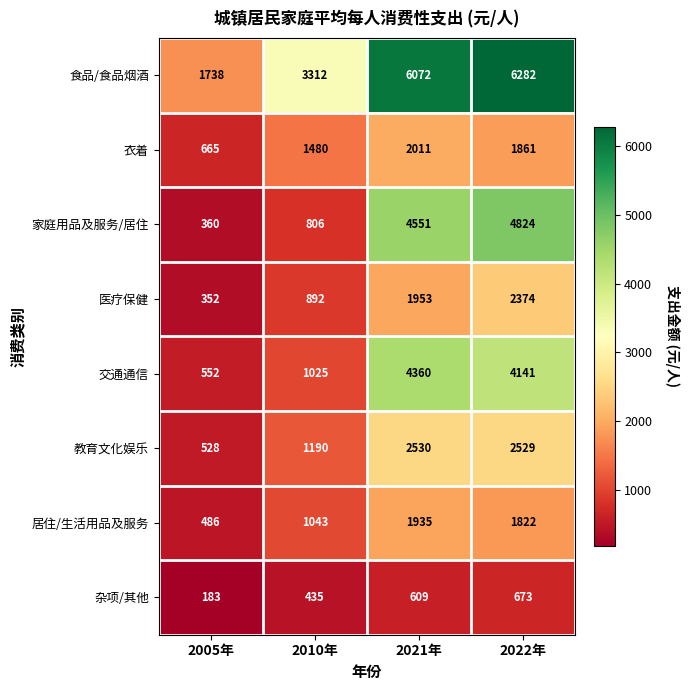

The value of 家庭用品及服务/居住 at 2021年 is 4551. True or false?

True